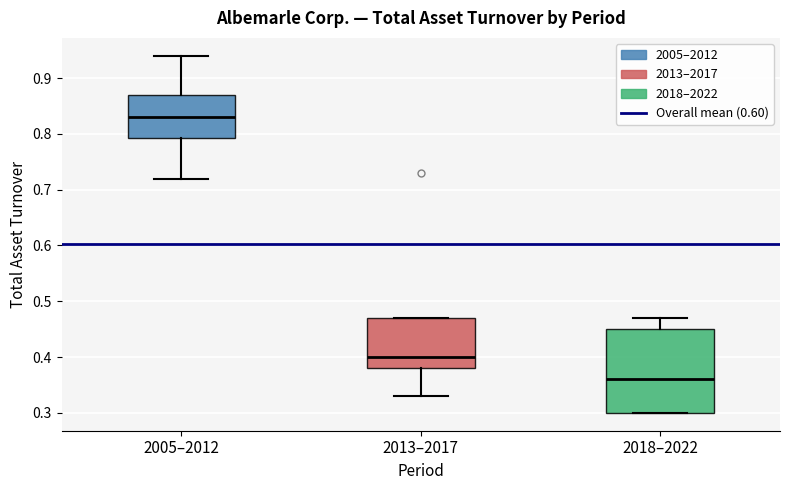

Reading left to right, read every box against the y-axis: the position of its median line, the range the box covers, and the ends of its whiskers. The values are not printed on the chart, so give them approximately, as read against the axis.

2005–2012: median 0.83, box 0.79 to 0.87, whiskers 0.72 to 0.94
2013–2017: median 0.40, box 0.38 to 0.47, whiskers 0.33 to 0.47
2018–2022: median 0.36, box 0.30 to 0.45, whiskers 0.30 to 0.47